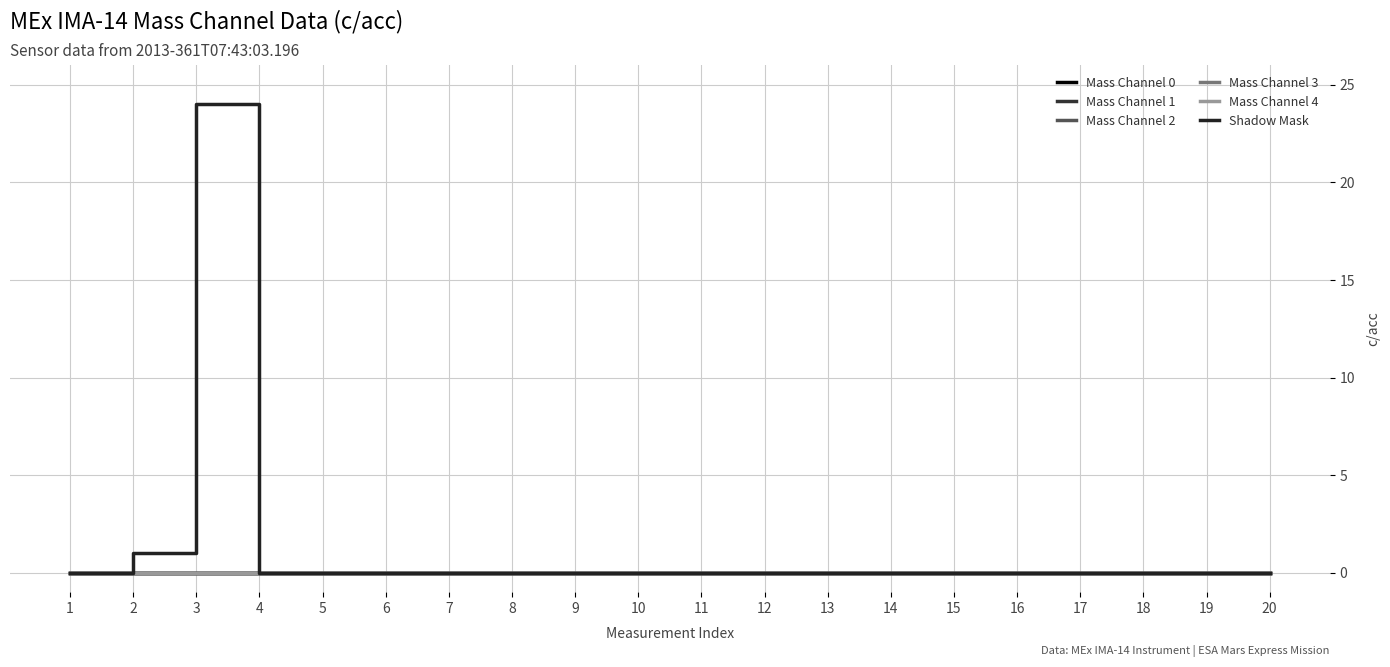

The value of Mass Channel 3 at 20 is 0. True or false?

True